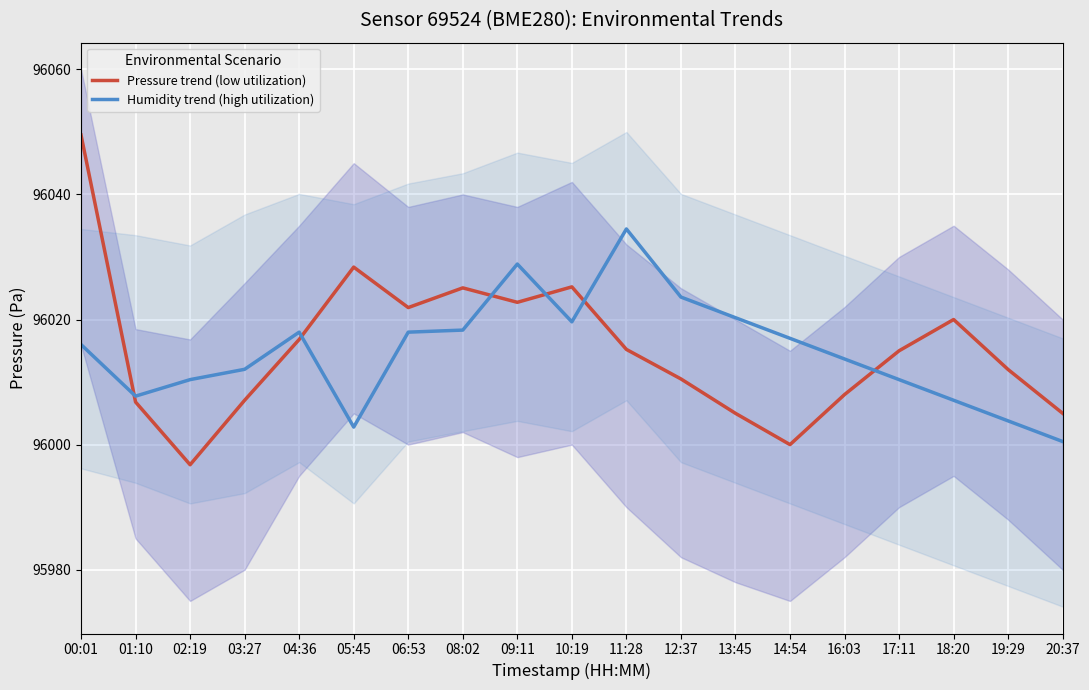

At which category does the chart reach its minimum across all series?

02:19